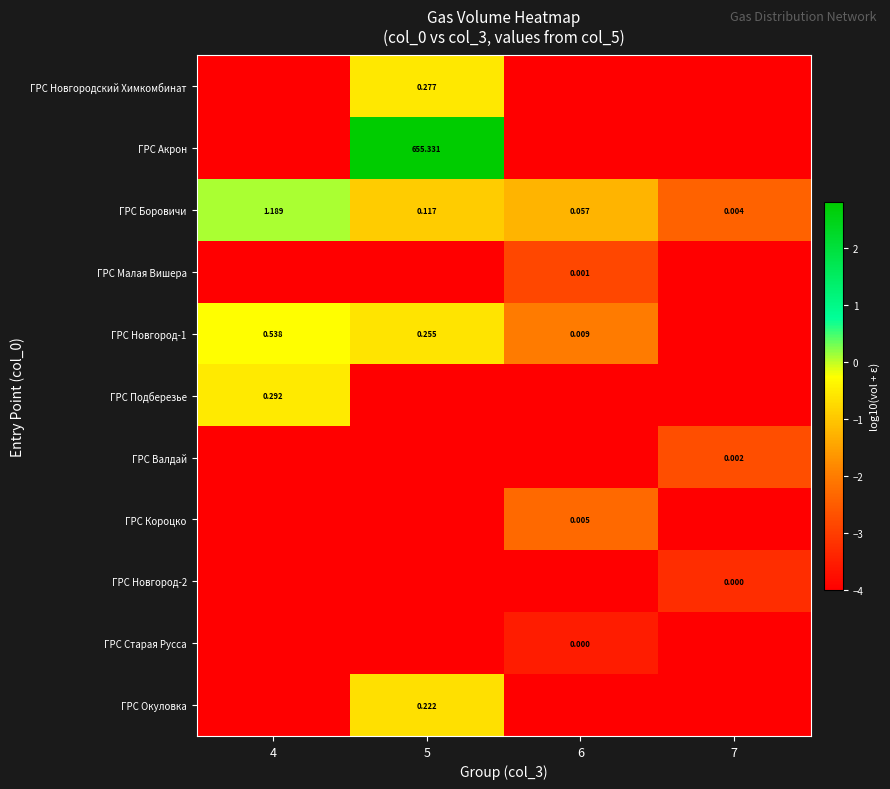

Is the value of ГРС Окуловка at 5 greater than the value of ГРС Новгород-2 at 7?

Yes